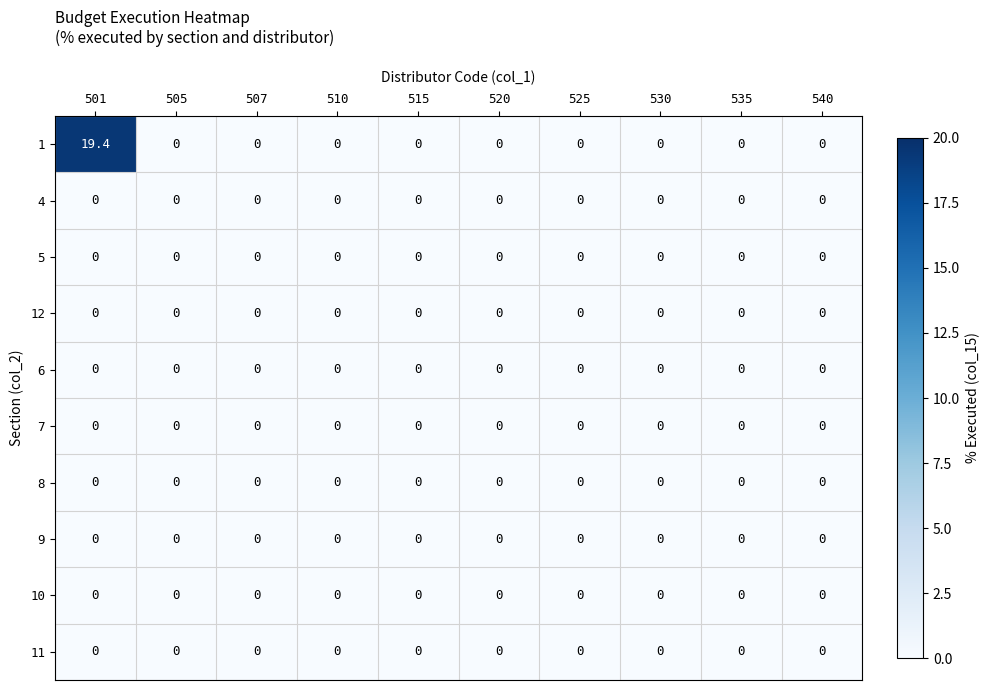

Which series has the largest range (max minus min)?

1